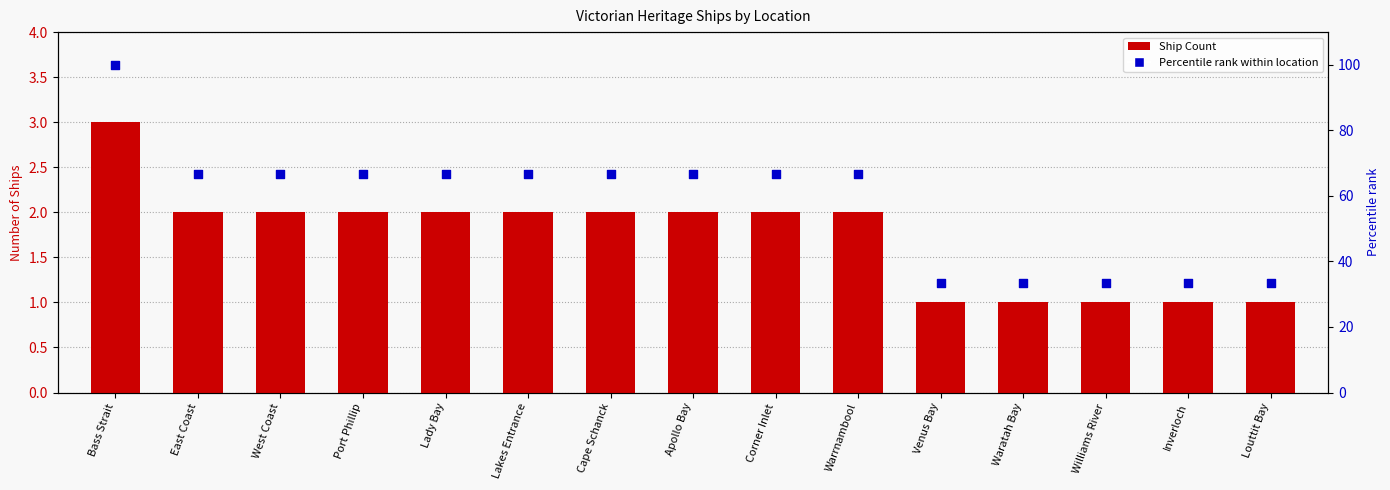

At how many categories does at least one series exceed 16?

15